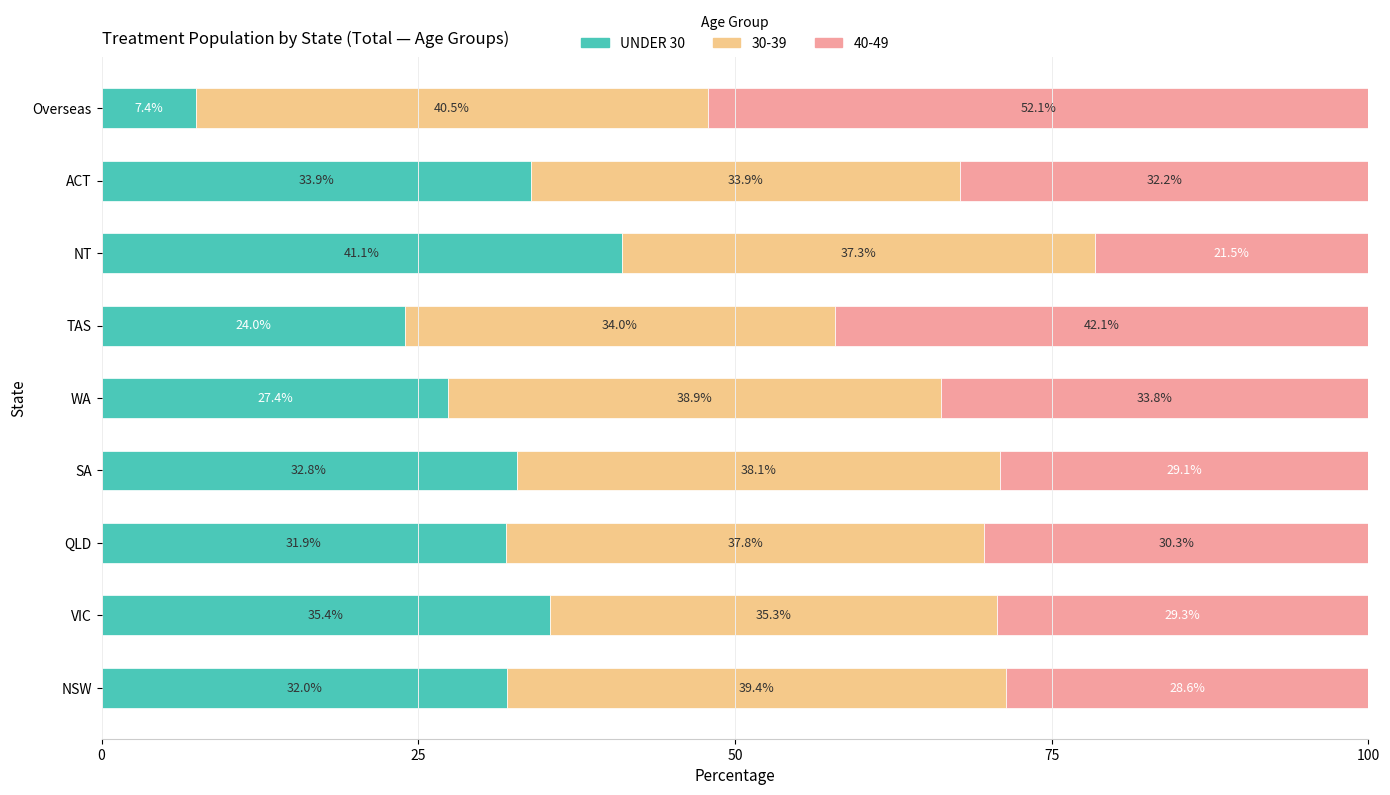

What is the sum of the UNDER 30 values at VIC and NT?

76.5